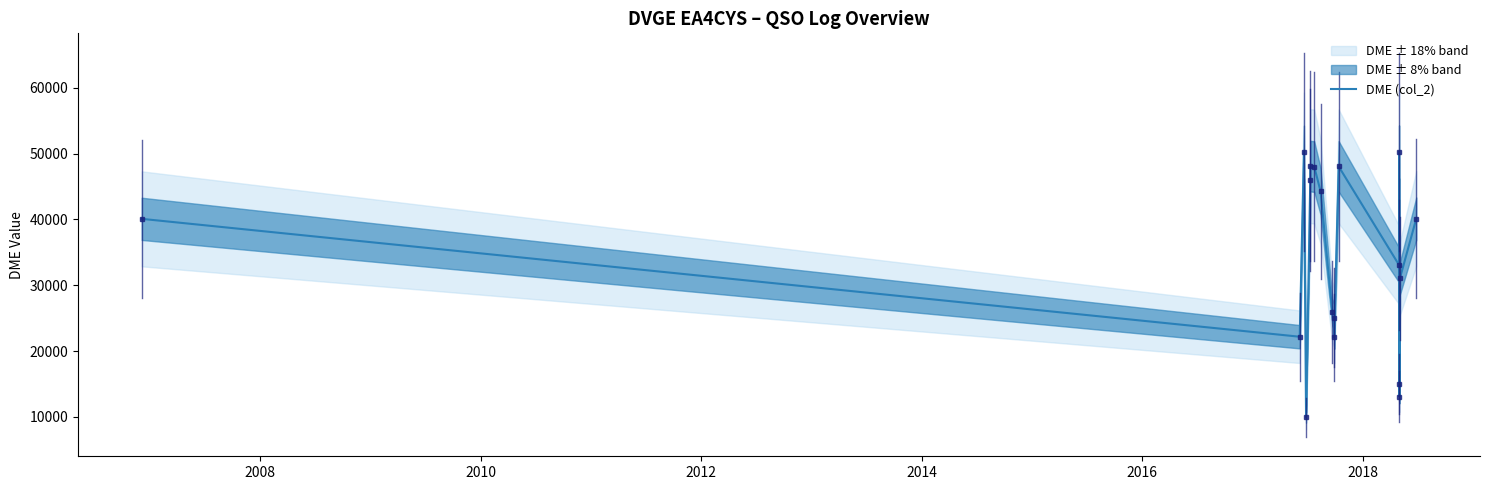

How many interior local peaks (higher than both neighbors) does the data have?

4